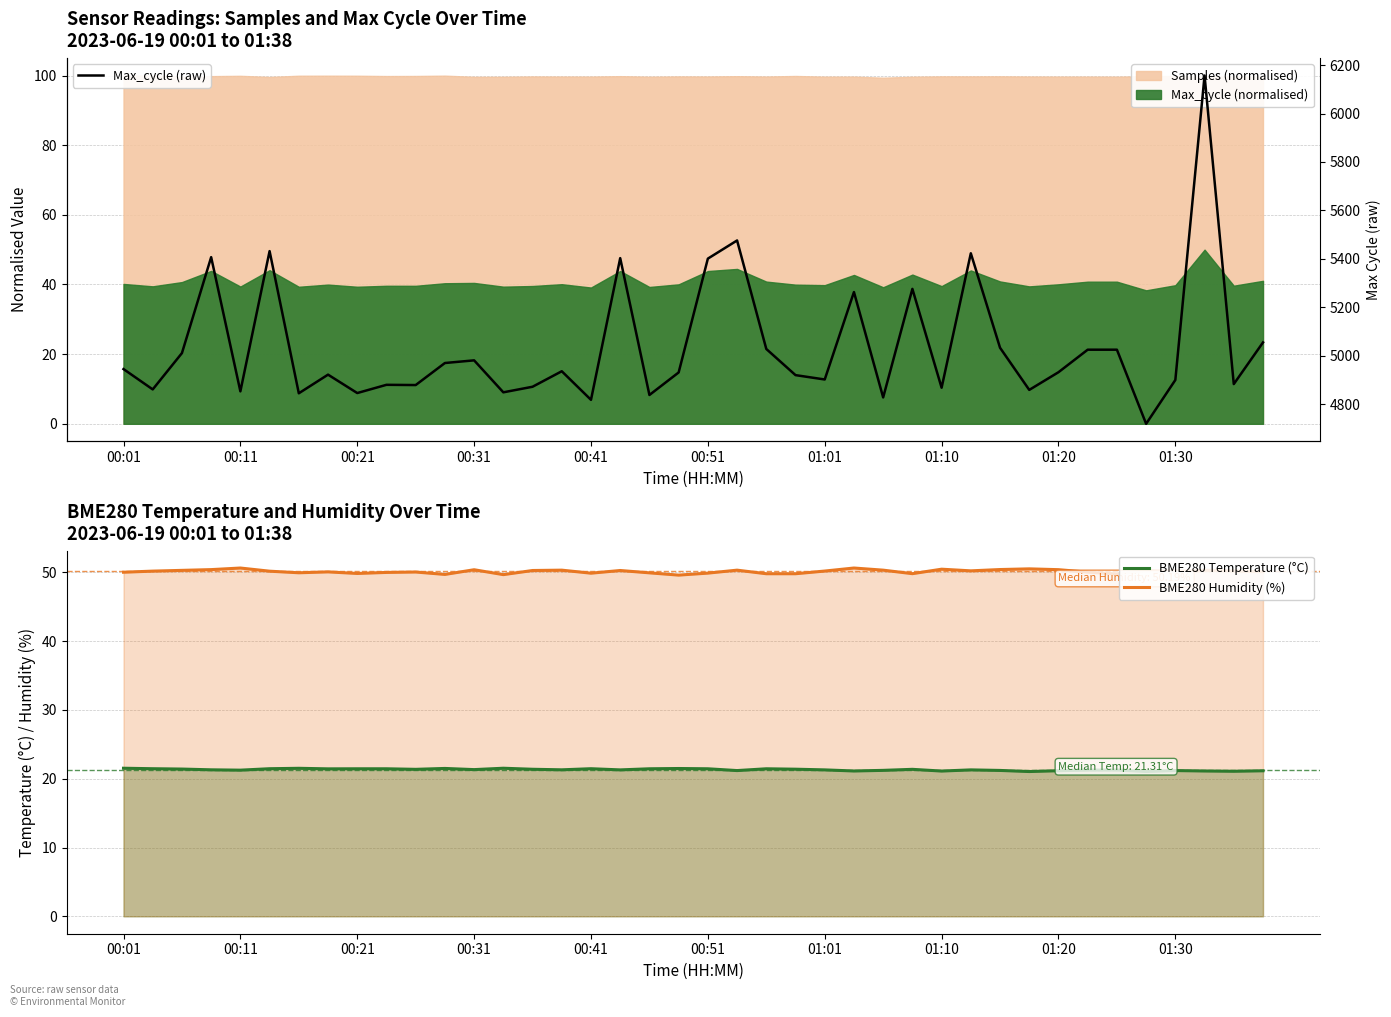

What is the highest value of the BME280 Temperature (°C) series?

21.5